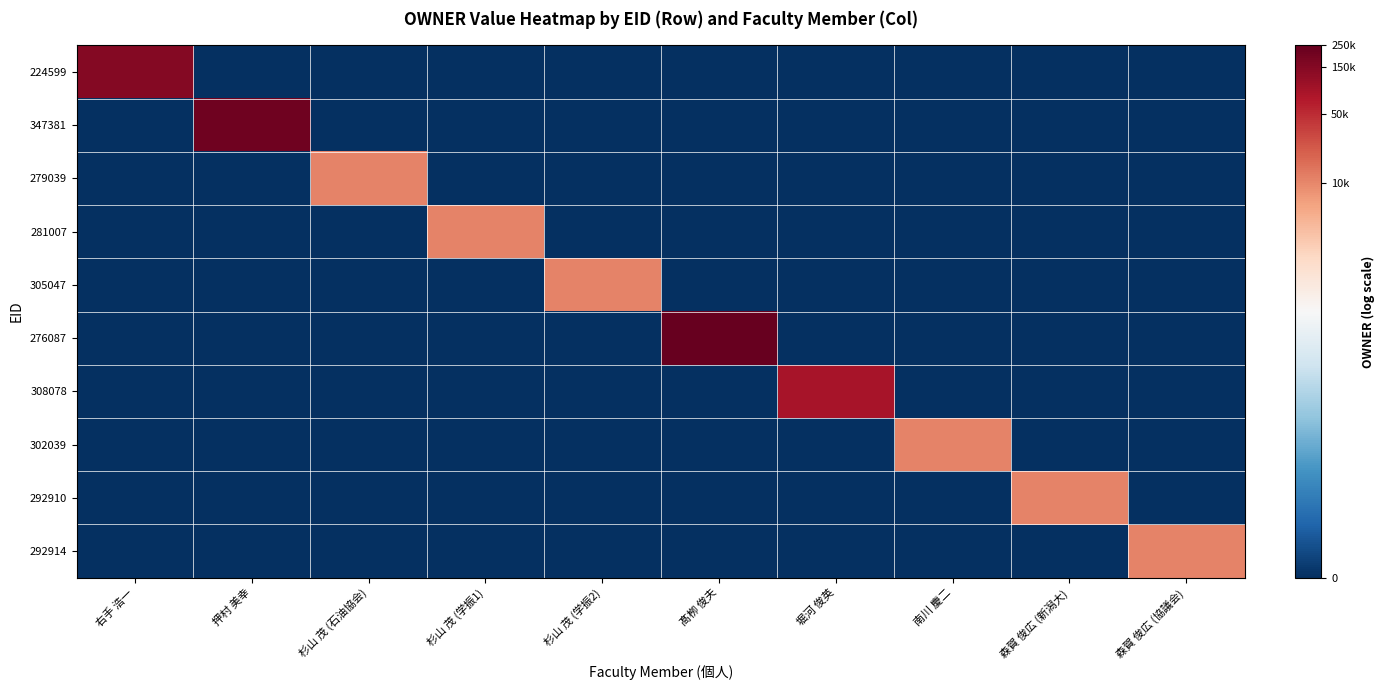

At which category is the sum across all series the highest?

髙栁 俊夫